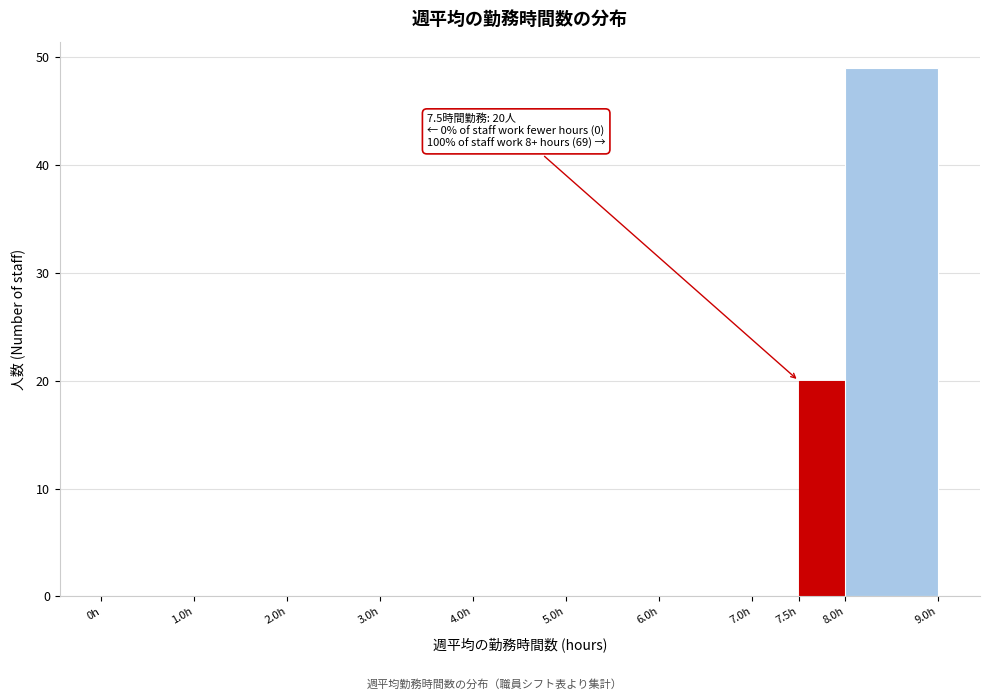

Over which range of the x-axis is the bar tallest?

8.0 to 9.0